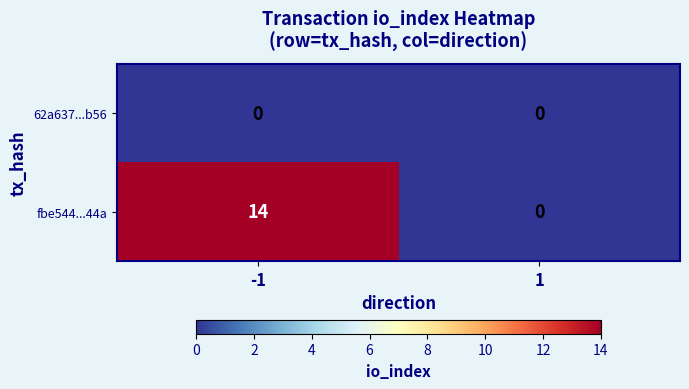

The value of fbe544...44a at -1 is 20. True or false?

False